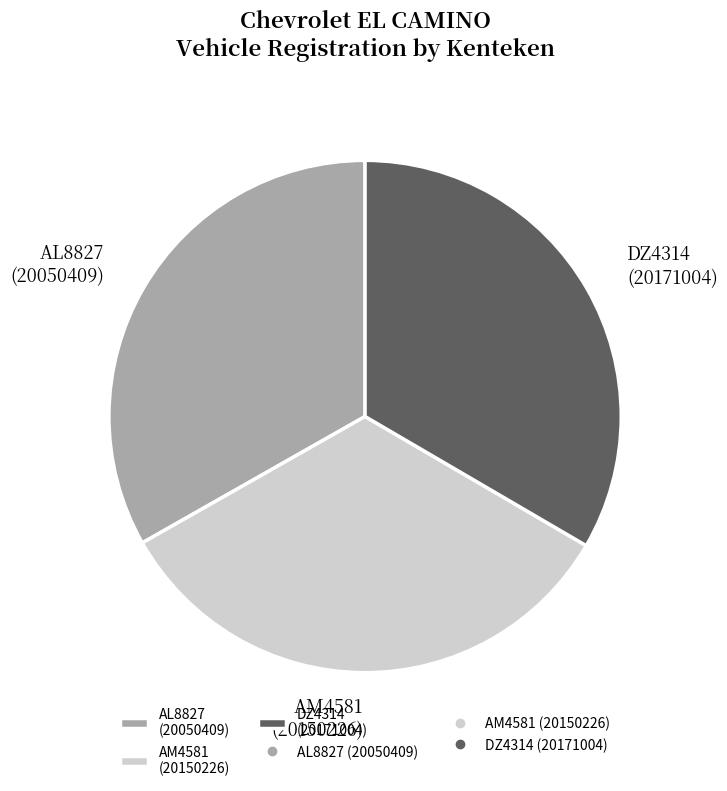

How many segments does this pie chart have?

3